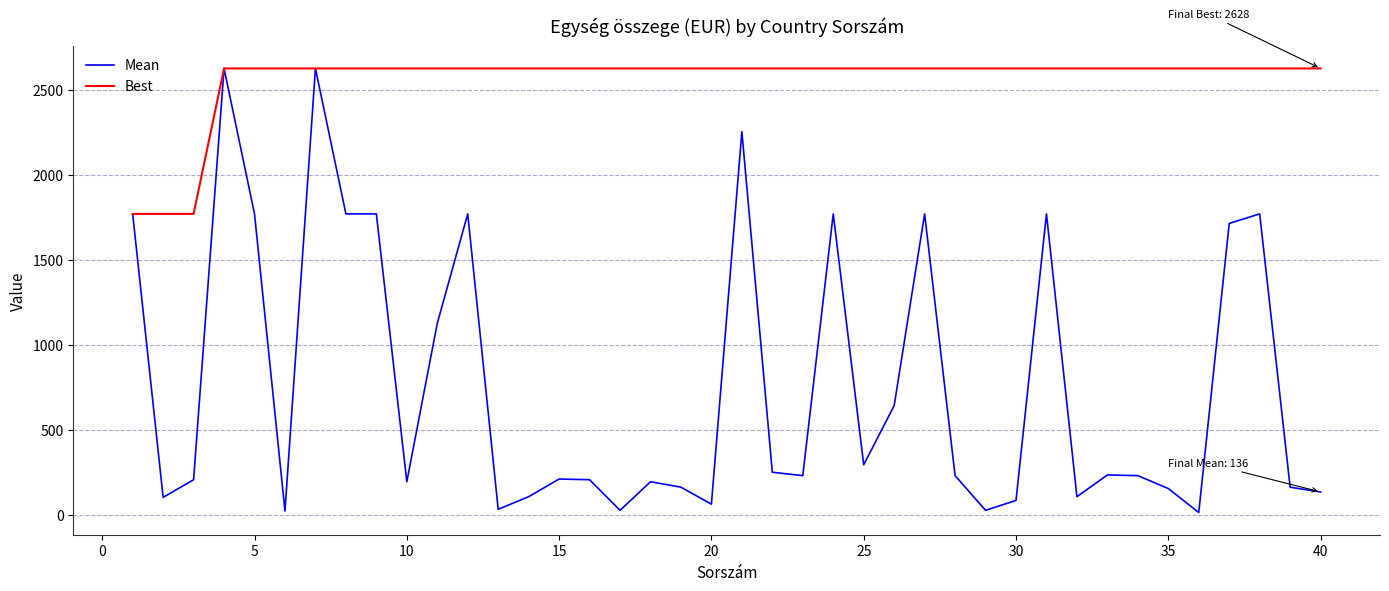

What are all the series names shown in the legend?

Mean, Best